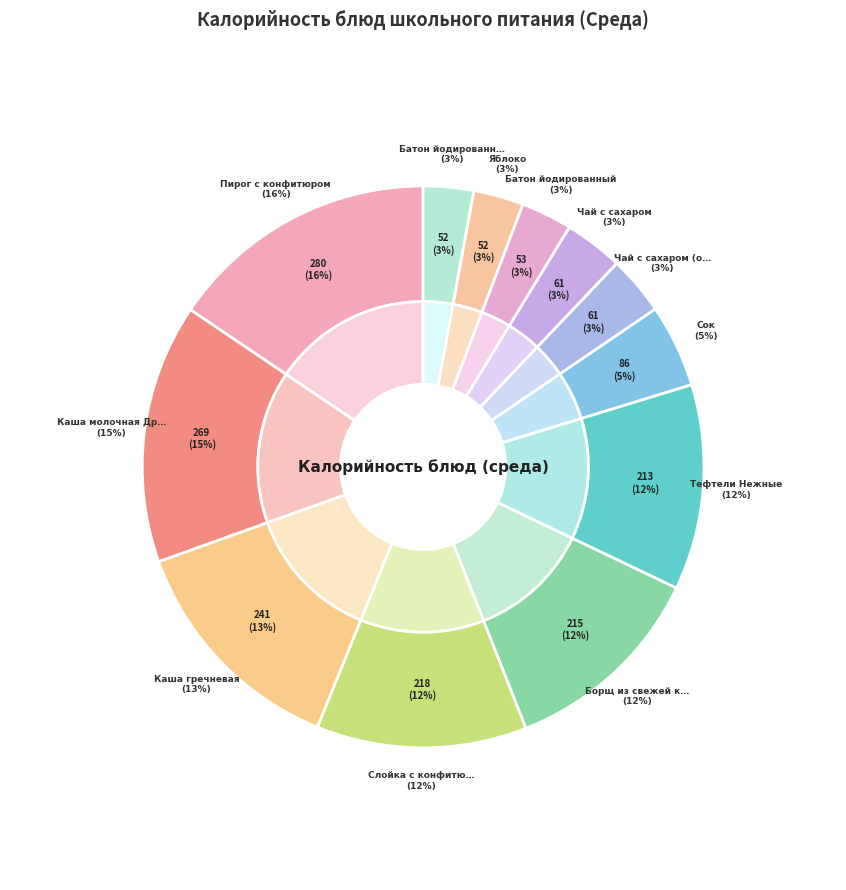

Is it true that Батон йодированный (обед) is 1% of the pie?

False